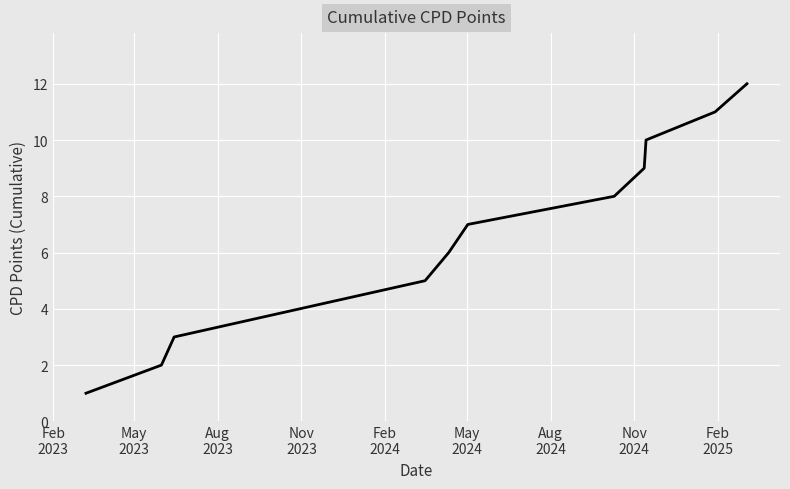

What is the greatest value displayed?

12